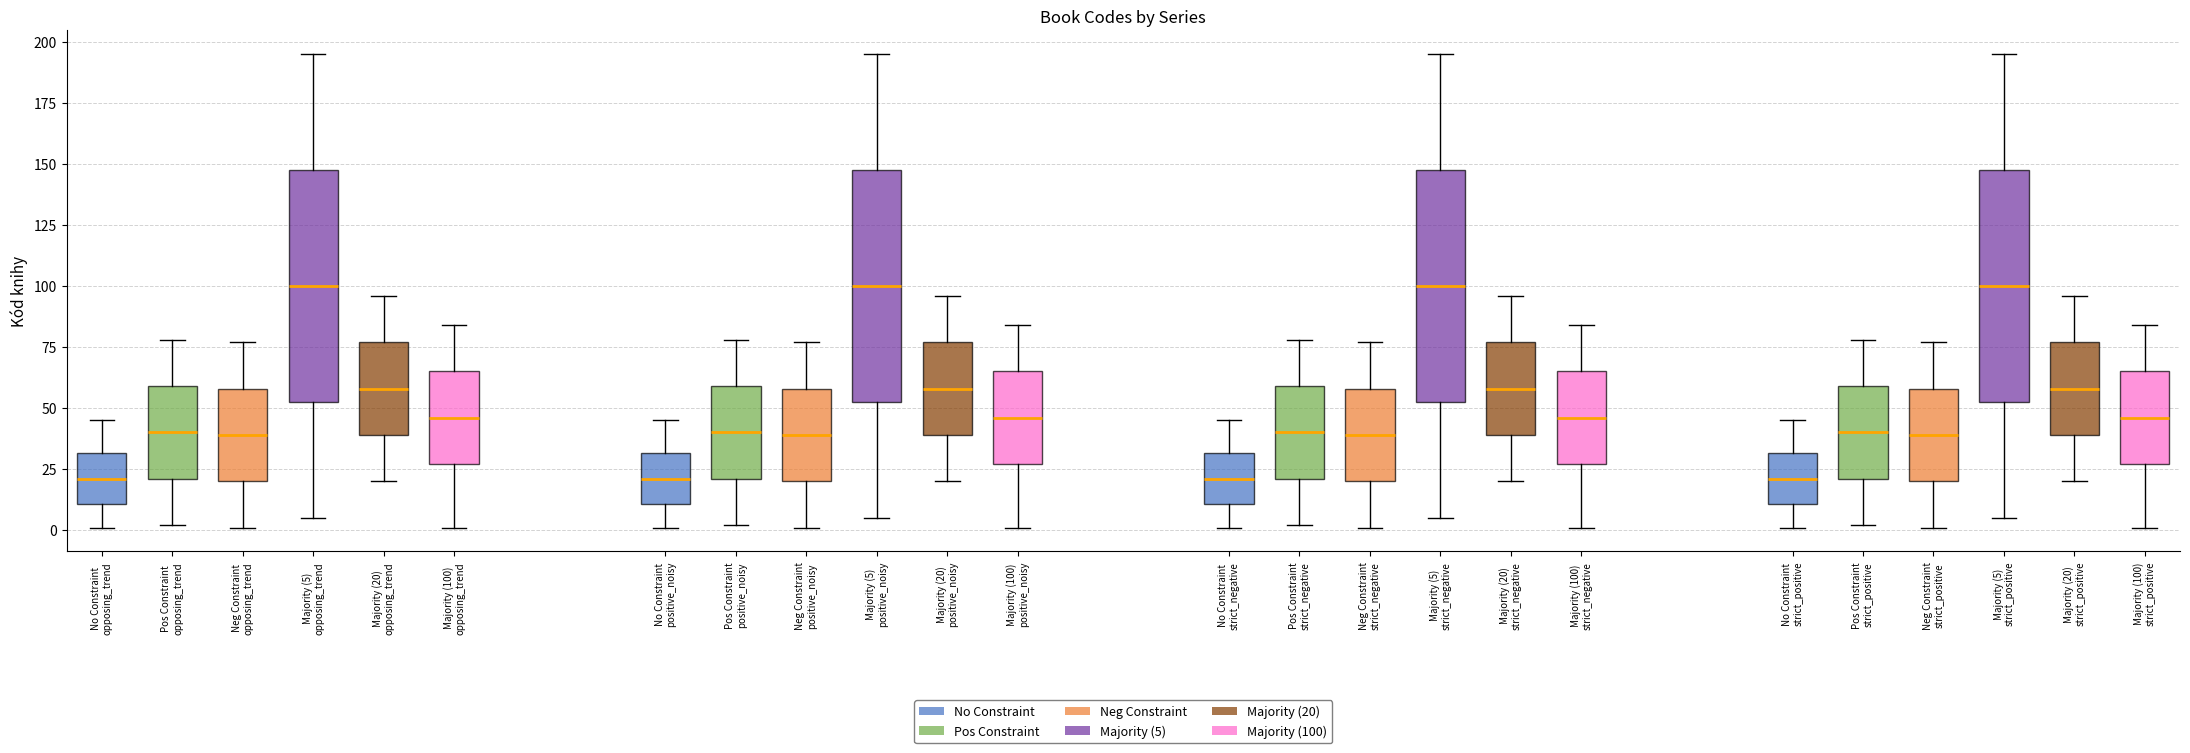

Reading left to right, transcribe this box plot: for each box, give where its median line is, the range the box spans, and where its two whiskers end, as read against the y-axis. The values are not printed on the chart, so give them approximately, as read against the axis.

No Constraint opposing_trend: median 20, box 10 to 30, whiskers 0 to 45
Pos Constraint opposing_trend: median 40, box 20 to 60, whiskers 0 to 80
Neg Constraint opposing_trend: median 40, box 20 to 60, whiskers 0 to 75
Majority (5) opposing_trend: median 100, box 55 to 150, whiskers 5 to 195
Majority (20) opposing_trend: median 60, box 40 to 75, whiskers 20 to 95
Majority (100) opposing_trend: median 45, box 25 to 65, whiskers 0 to 85
No Constraint positive_noisy: median 20, box 10 to 30, whiskers 0 to 45
Pos Constraint positive_noisy: median 40, box 20 to 60, whiskers 0 to 80
Neg Constraint positive_noisy: median 40, box 20 to 60, whiskers 0 to 75
Majority (5) positive_noisy: median 100, box 55 to 150, whiskers 5 to 195
Majority (20) positive_noisy: median 60, box 40 to 75, whiskers 20 to 95
Majority (100) positive_noisy: median 45, box 25 to 65, whiskers 0 to 85
No Constraint strict_negative: median 20, box 10 to 30, whiskers 0 to 45
Pos Constraint strict_negative: median 40, box 20 to 60, whiskers 0 to 80
Neg Constraint strict_negative: median 40, box 20 to 60, whiskers 0 to 75
Majority (5) strict_negative: median 100, box 55 to 150, whiskers 5 to 195
Majority (20) strict_negative: median 60, box 40 to 75, whiskers 20 to 95
Majority (100) strict_negative: median 45, box 25 to 65, whiskers 0 to 85
No Constraint strict_positive: median 20, box 10 to 30, whiskers 0 to 45
Pos Constraint strict_positive: median 40, box 20 to 60, whiskers 0 to 80
Neg Constraint strict_positive: median 40, box 20 to 60, whiskers 0 to 75
Majority (5) strict_positive: median 100, box 55 to 150, whiskers 5 to 195
Majority (20) strict_positive: median 60, box 40 to 75, whiskers 20 to 95
Majority (100) strict_positive: median 45, box 25 to 65, whiskers 0 to 85